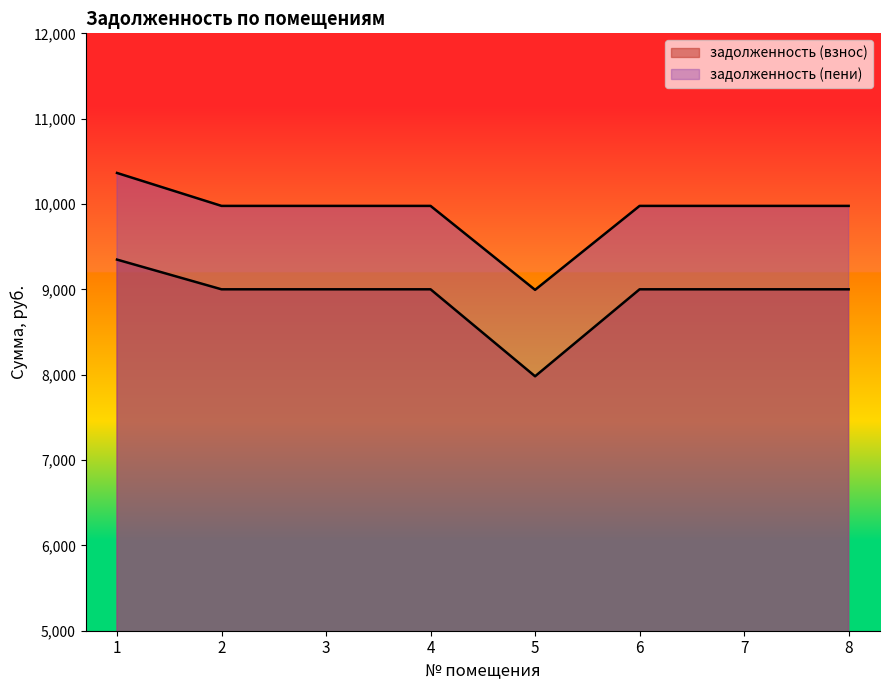

Read the задолженность (взнос) value at 4.

9000.6